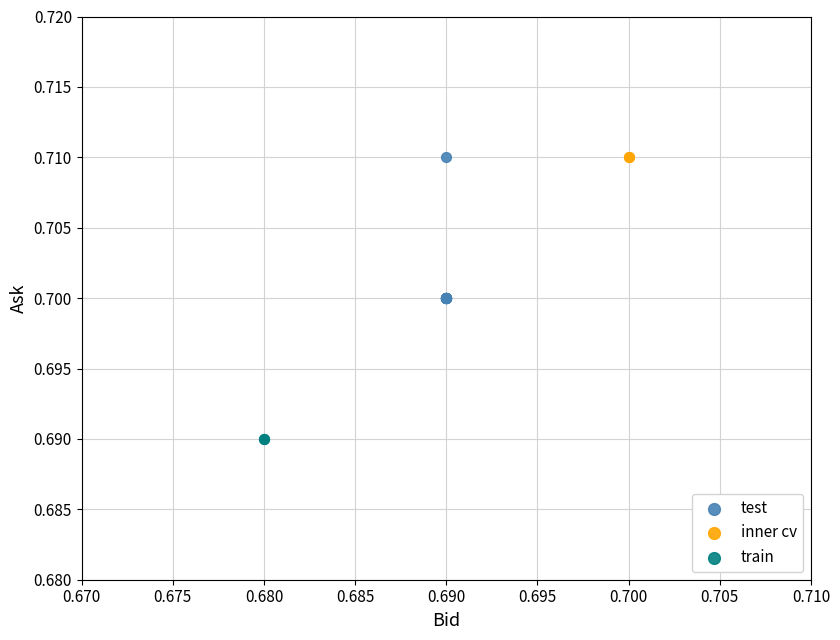

Which series reaches the minimum Y coordinate?

train